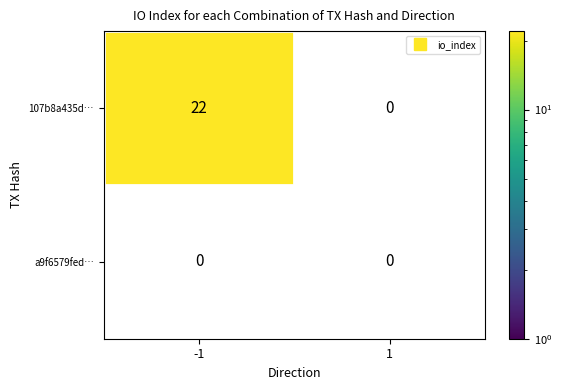

Reading left to right, transcribe all the data shown in this chart.

107b8a435dbf92f7e14ce23cda020a555f9ef43: -1=22	1=0
a9f6579fedc755053ad01305336c785748e4fb6: -1=0	1=0